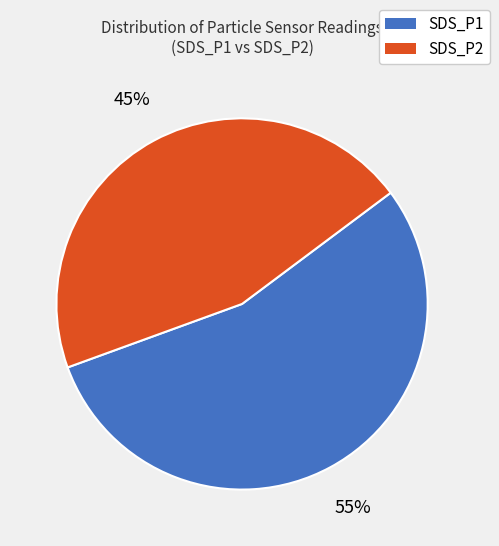

Between SDS_P1 and SDS_P2, which is larger?

SDS_P1